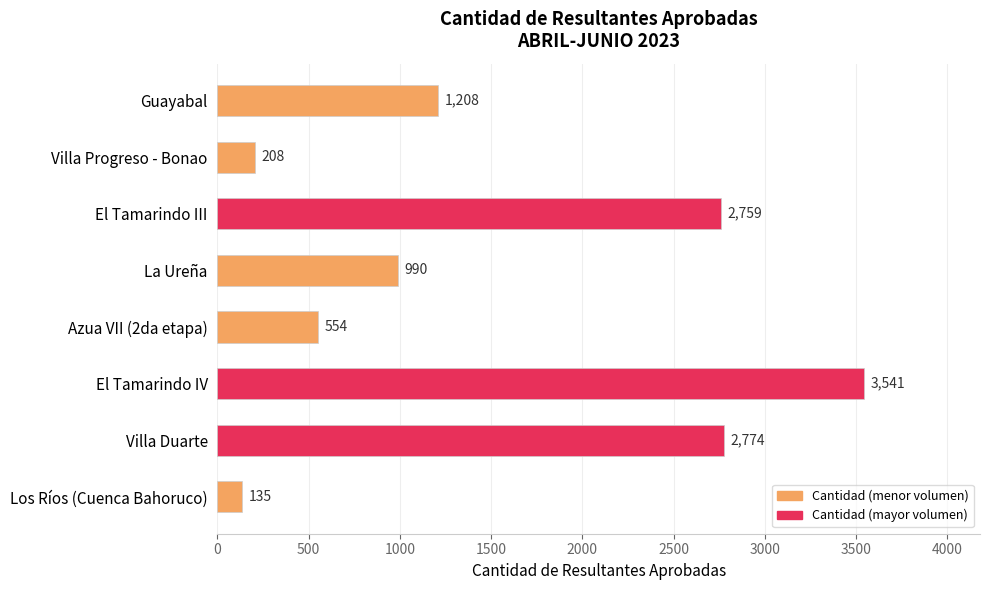

How many data points does each series have?

8